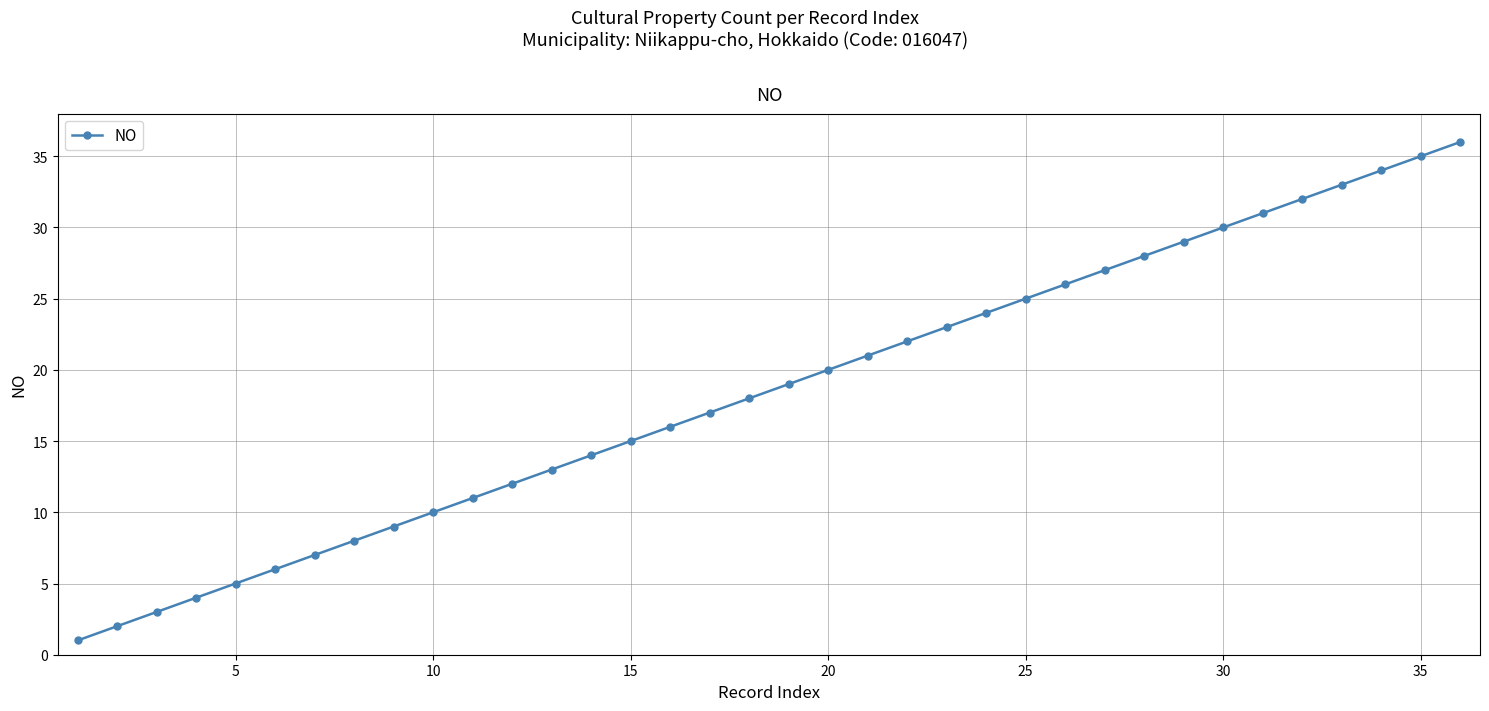

What is the sum of all values?

666